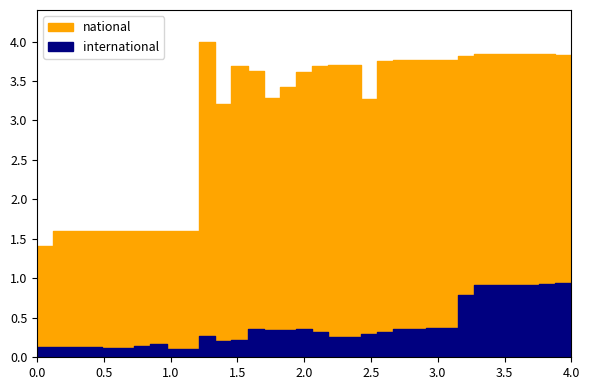

Does the chart have visible grid lines?

No